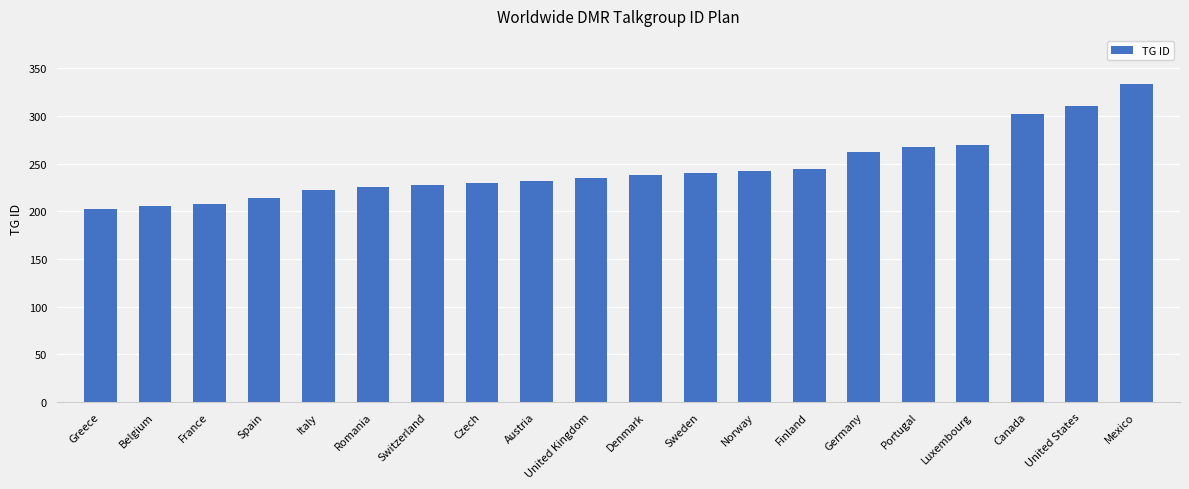

What is the greatest value displayed?

334